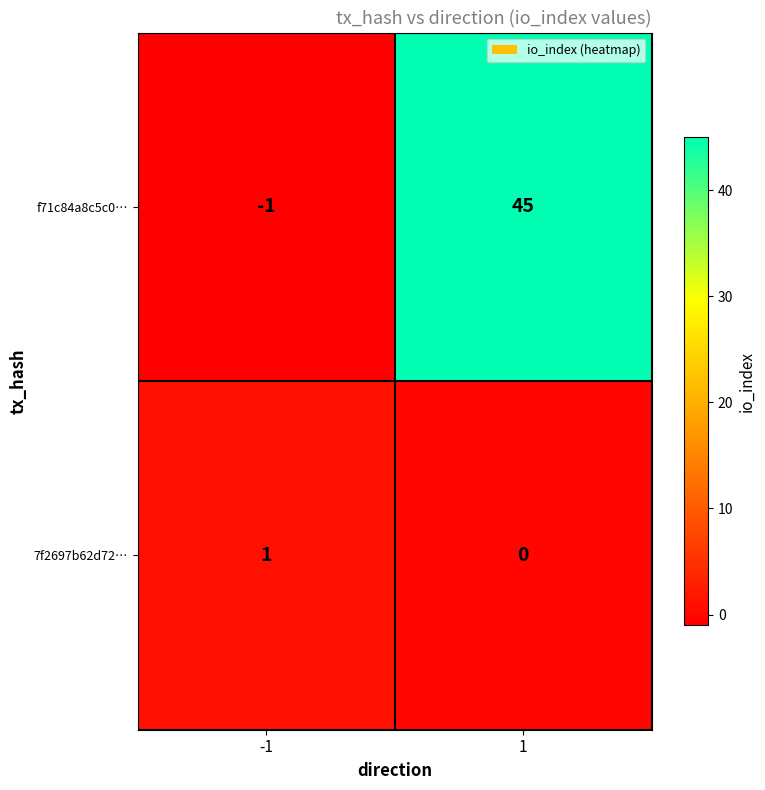

What is the greatest value displayed?

45